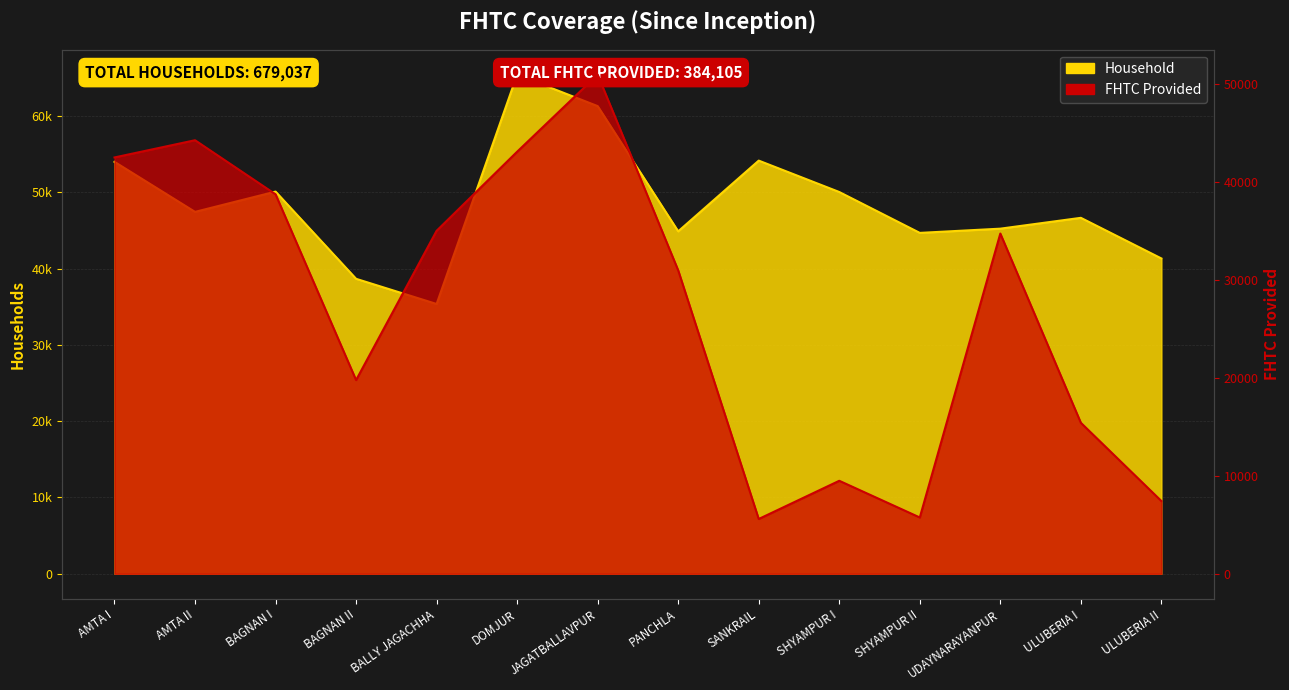

Does the chart have visible grid lines?

Yes